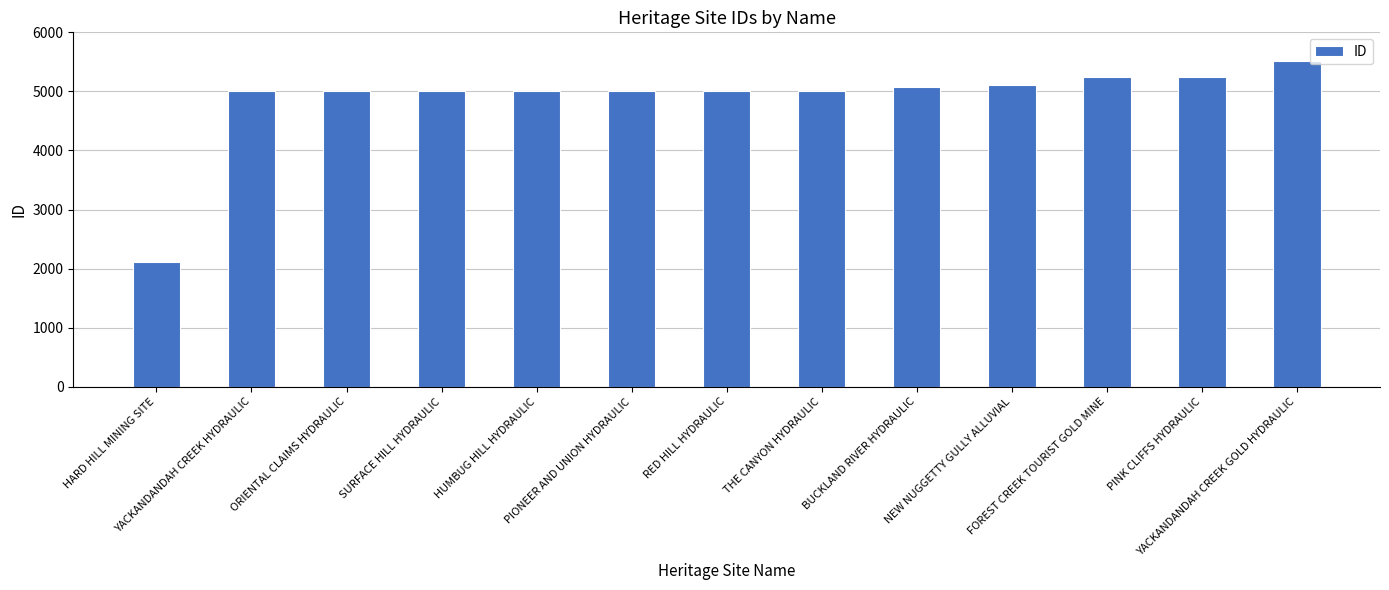

Approximately how many times larger is the value at SURFACE HILL HYDRAULIC compared to THE CANYON HYDRAULIC?

1.0